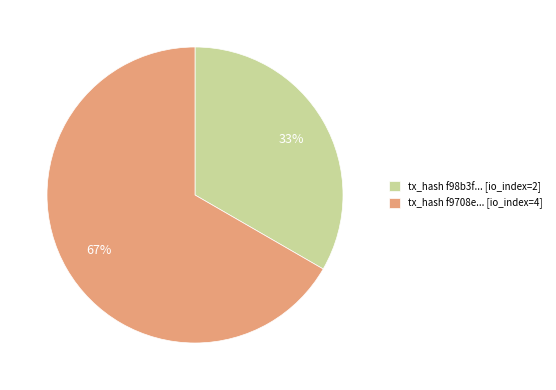

What is the largest slice in the pie chart?

tx_hash f9708e... [io_index=4]